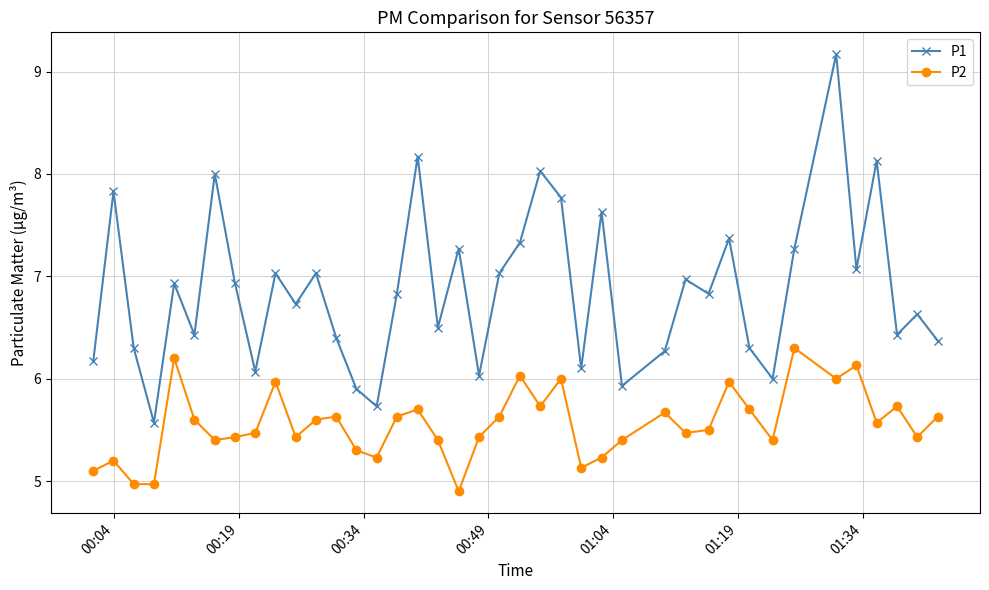

True or false: P1 and P2 intersect in this chart.

False